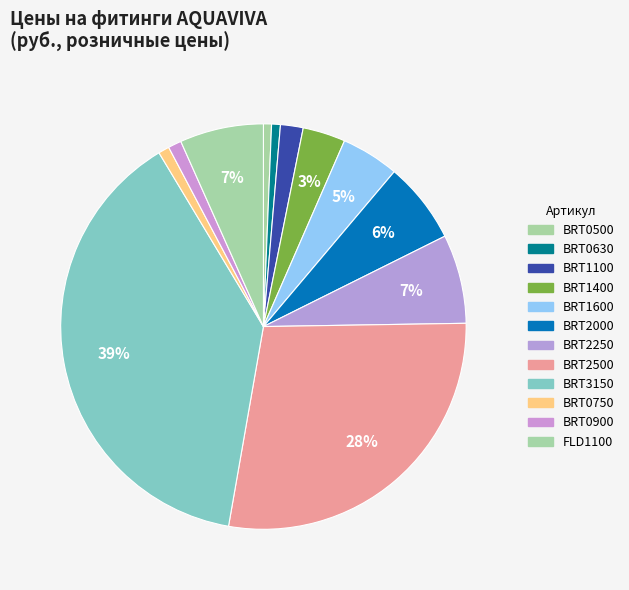

Is the sum of BRT0630 and FLD1100 greater than half?

No